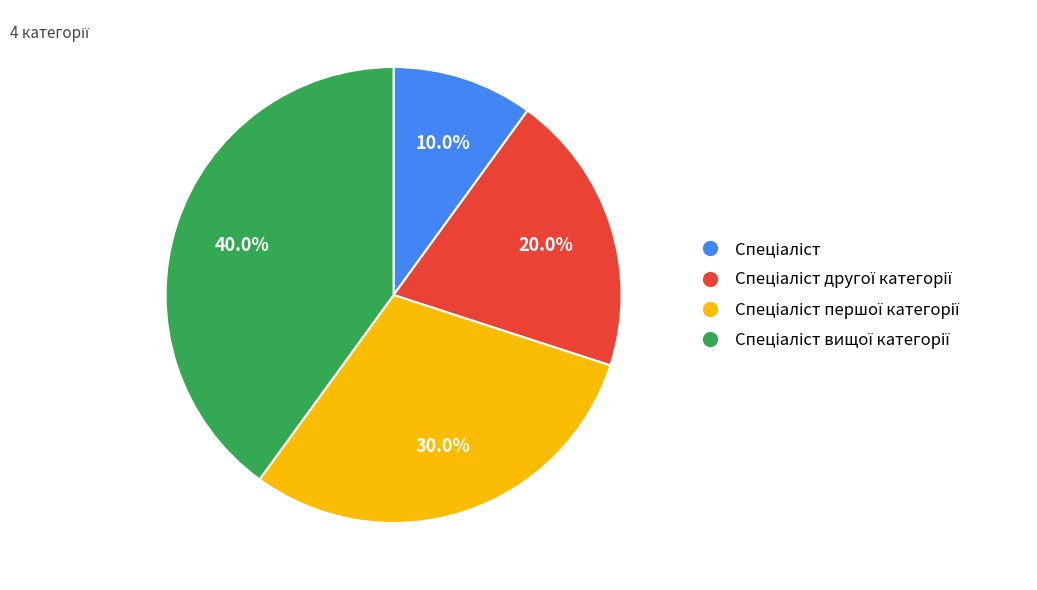

To the nearest percent, what is the average slice percentage?

25%